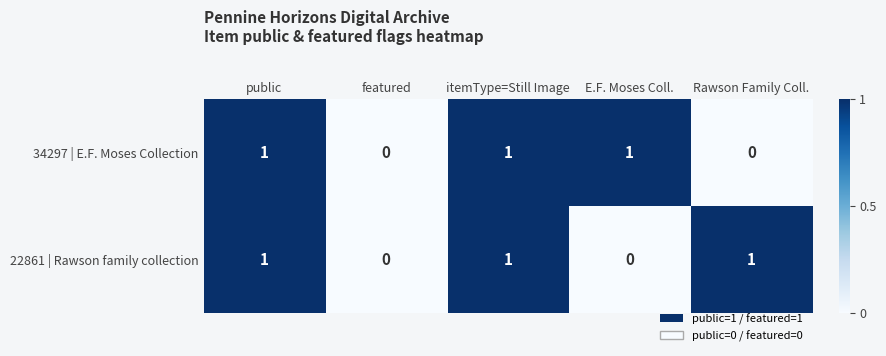

How many categories are shown in the chart?

5